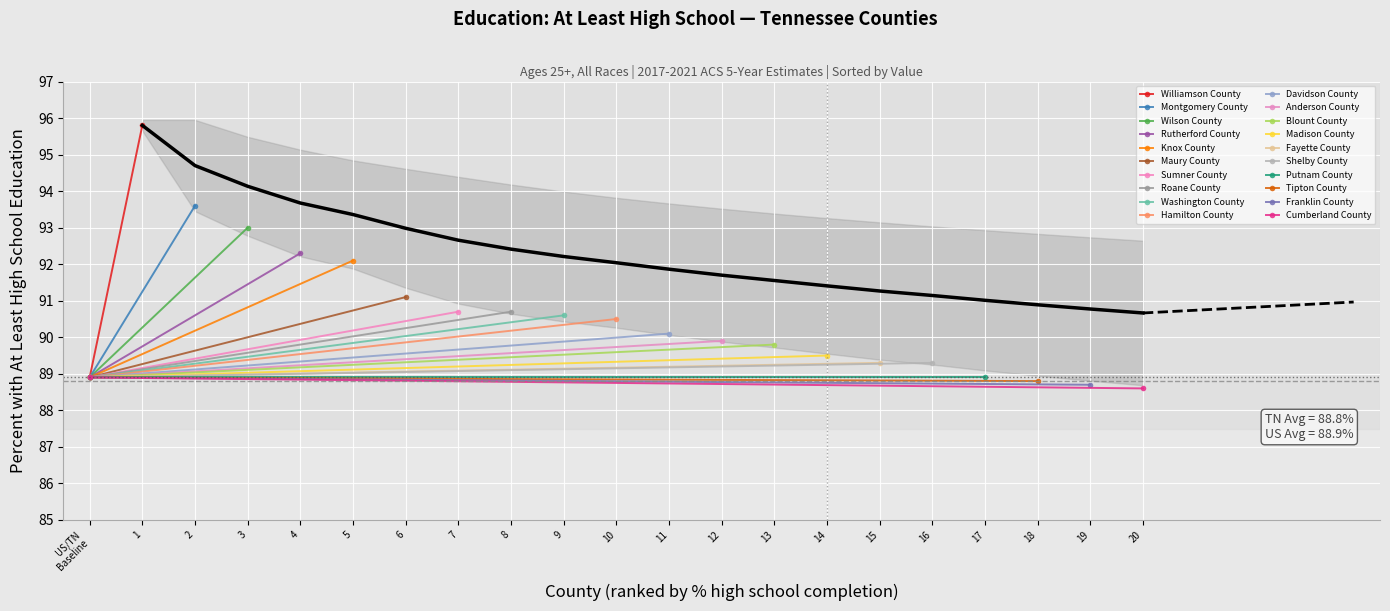

Rank the categories by value from highest to lowest.

1, 2, 3, 4, 5, 6, 7, 8, 9, 10, 11, 12, 13, 14, 15, 16, 17, 18, 19, 20